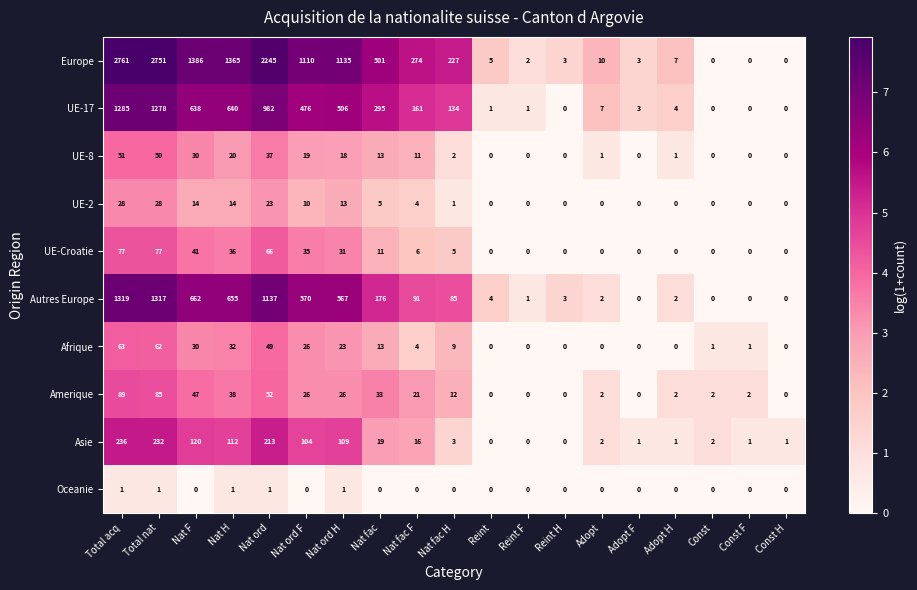

How many series are shown in this chart?

10